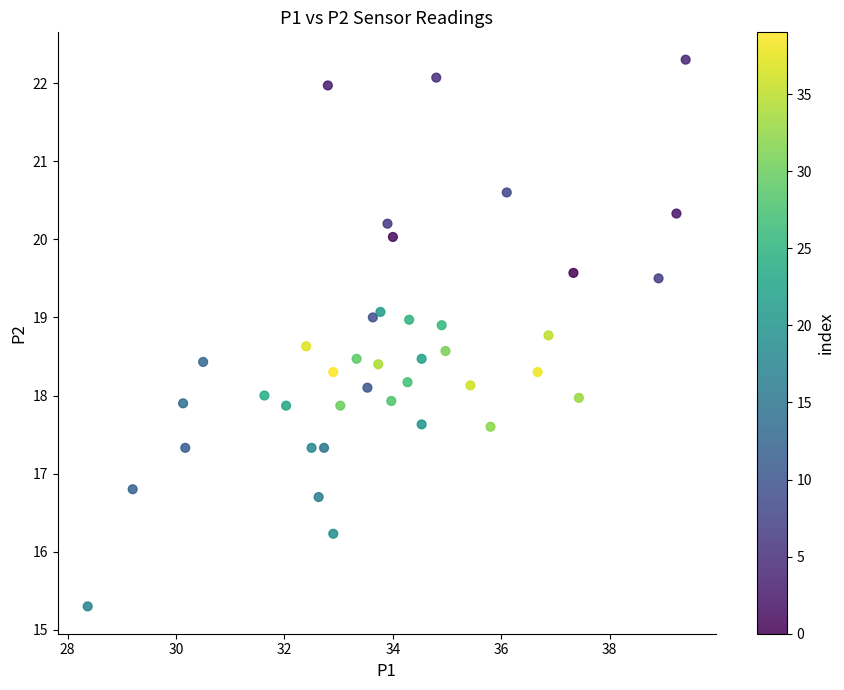

What is the range of X values (max minus min)?

11.0